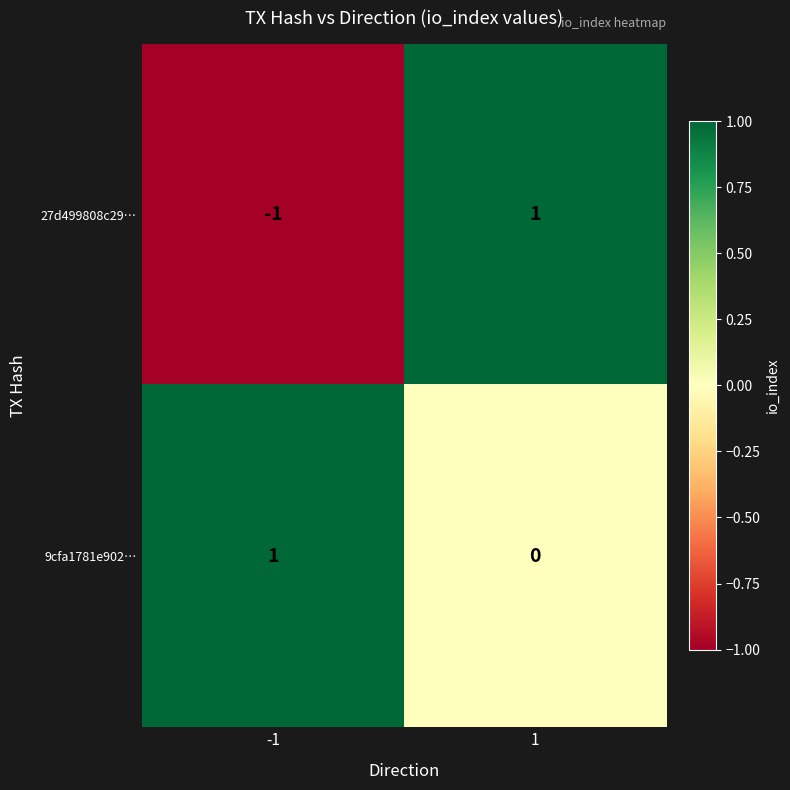

The 27d499808c29… series shows 0 at 1. True or false?

False